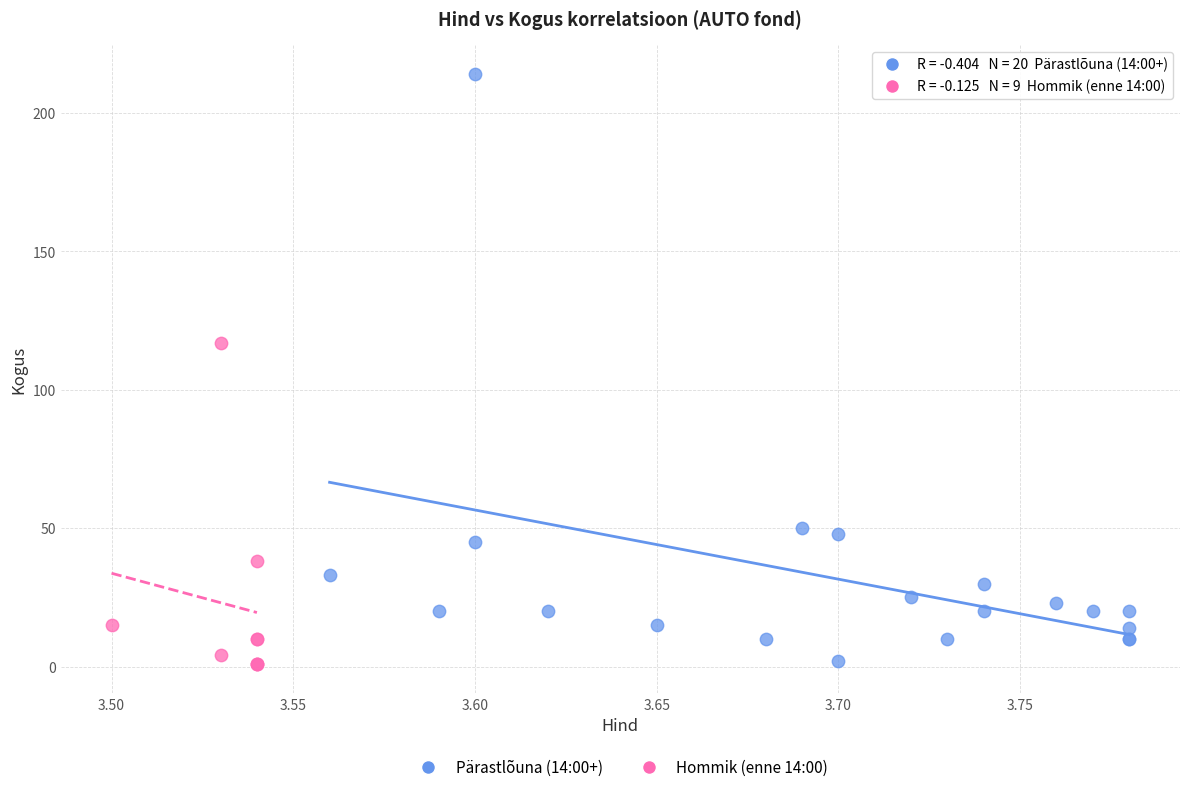

Which series reaches the maximum Y coordinate?

Pärastlõuna (14:00+)